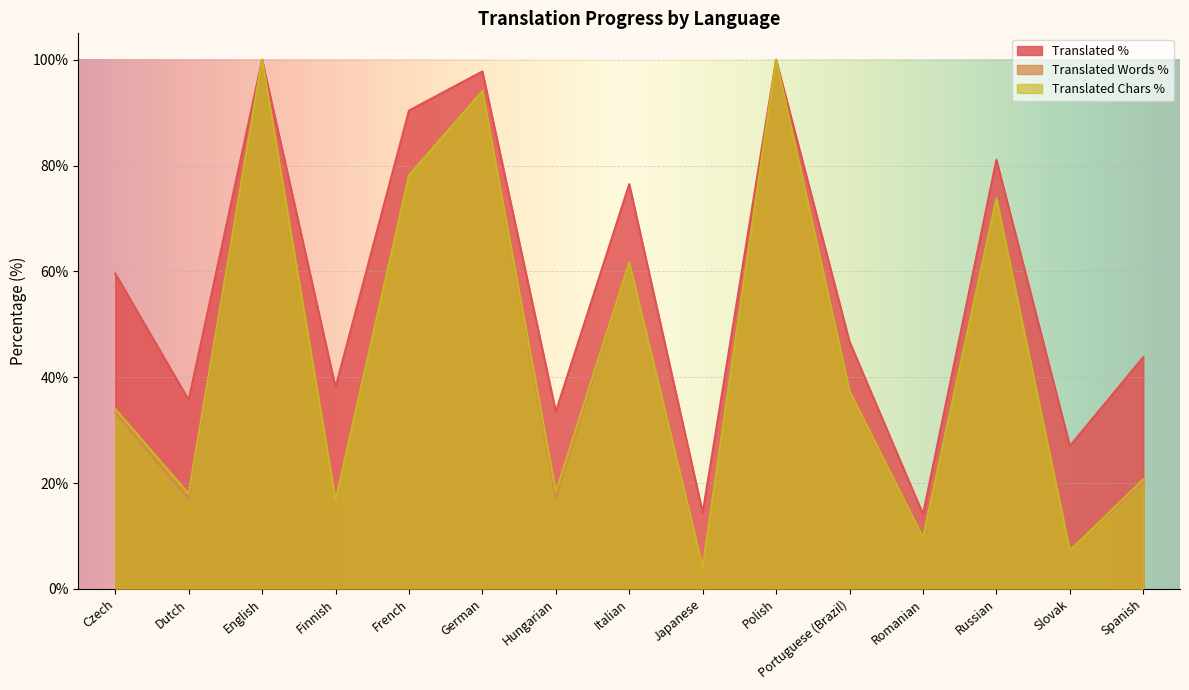

Rank the series by their maximum value, from lowest to highest.

translated_percent, translated_words_percent, translated_chars_percent